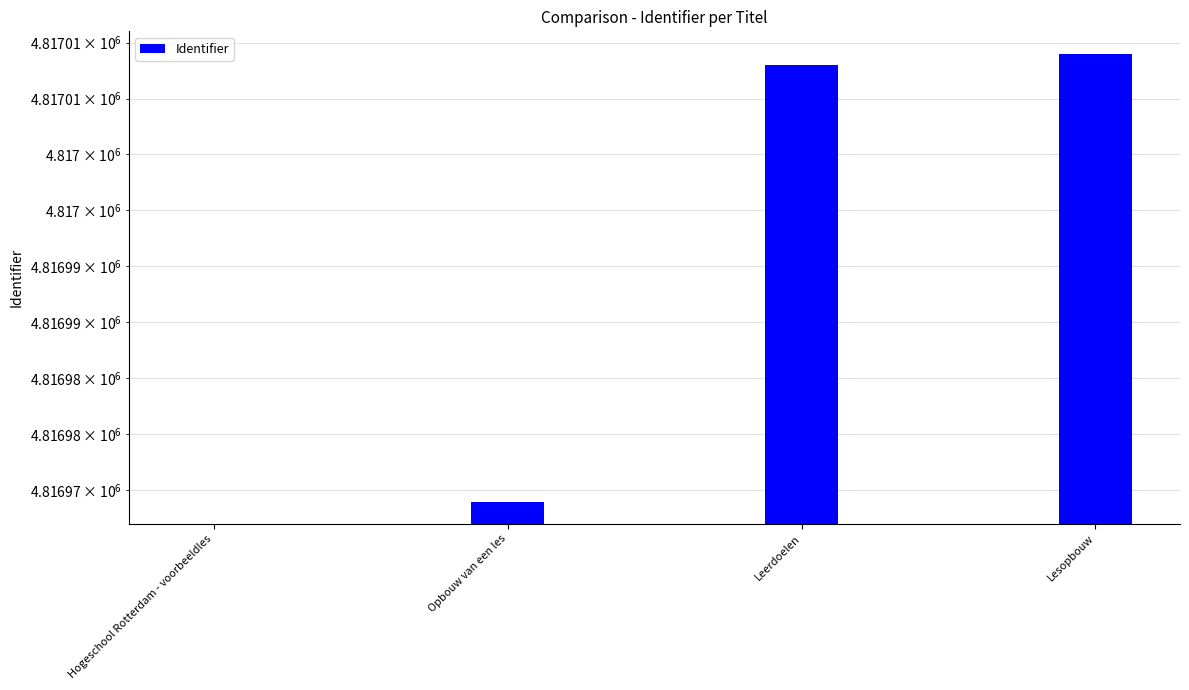

What is the difference between the maximum and minimum values?

4817014